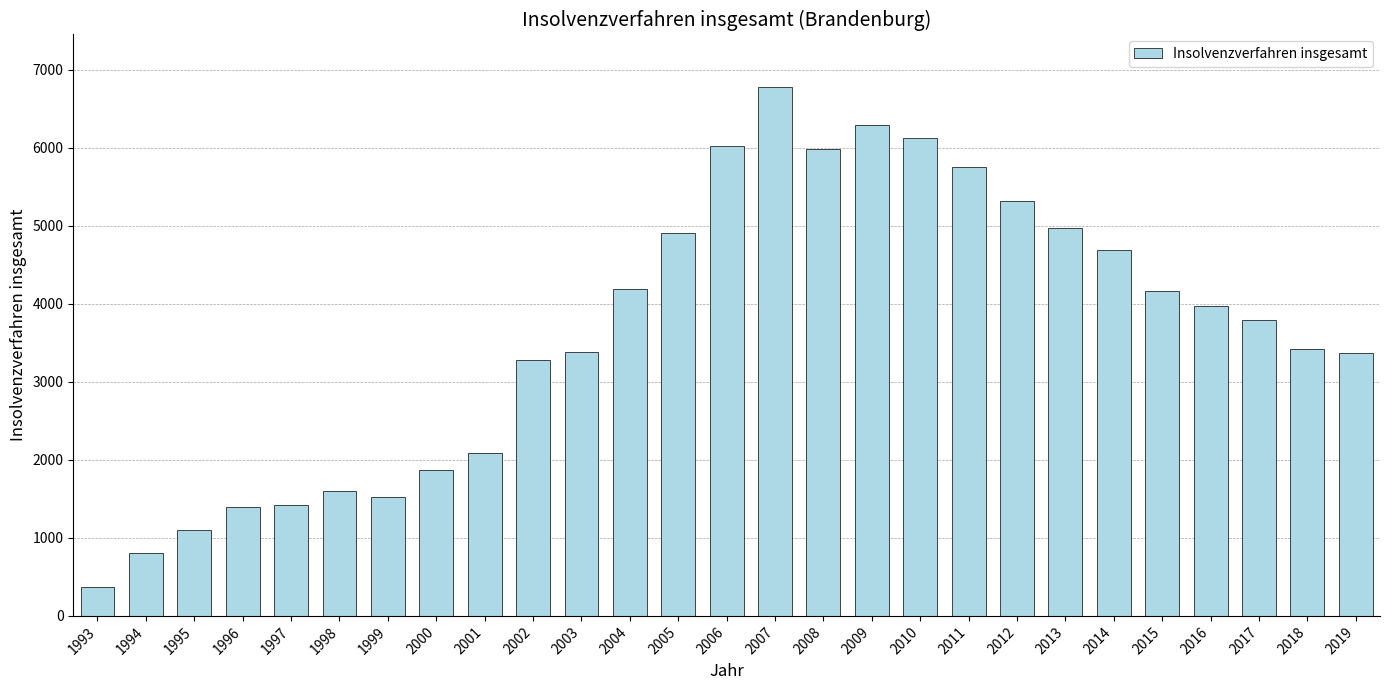

The value at 2003 is 3378. True or false?

True